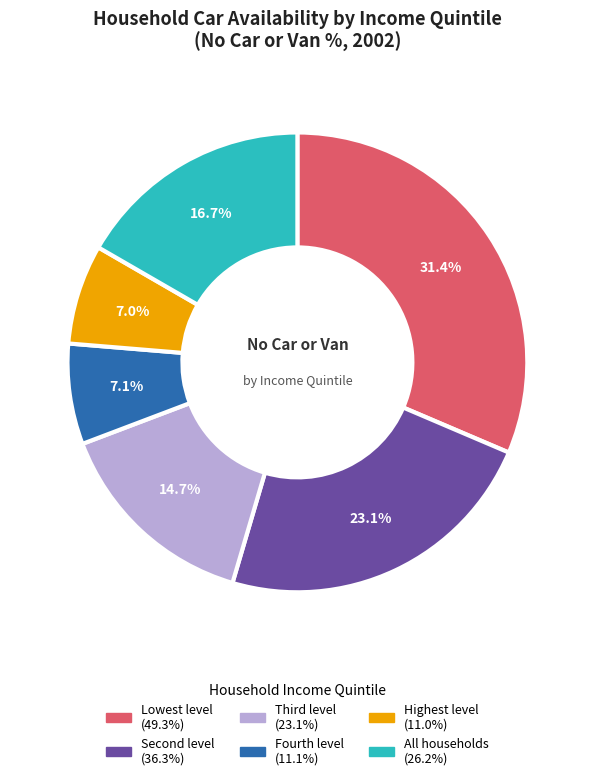

Which slice is the largest?

Lowest level